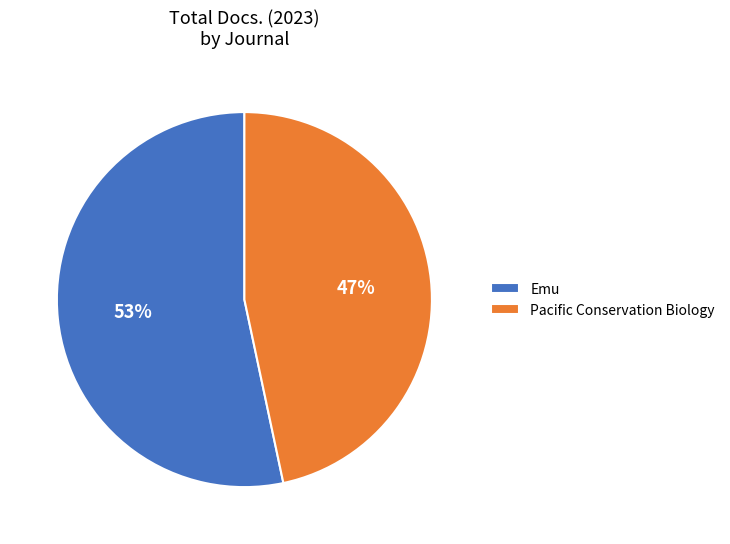

Is the sum of Pacific Conservation Biology and Emu greater than half?

Yes